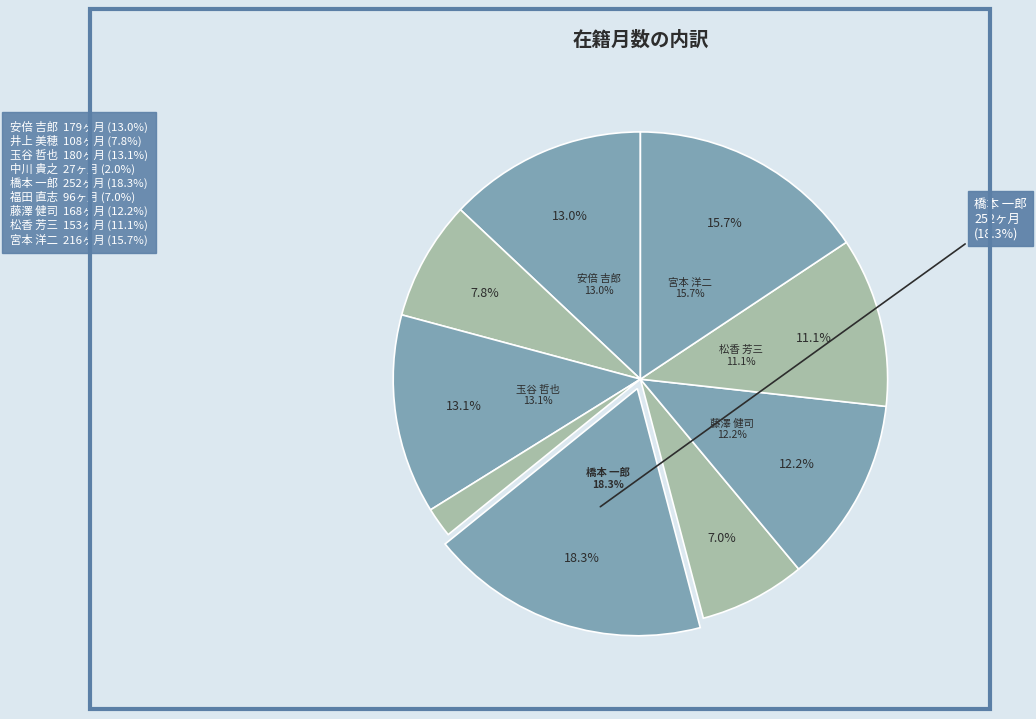

Count the number of slices in the pie.

9